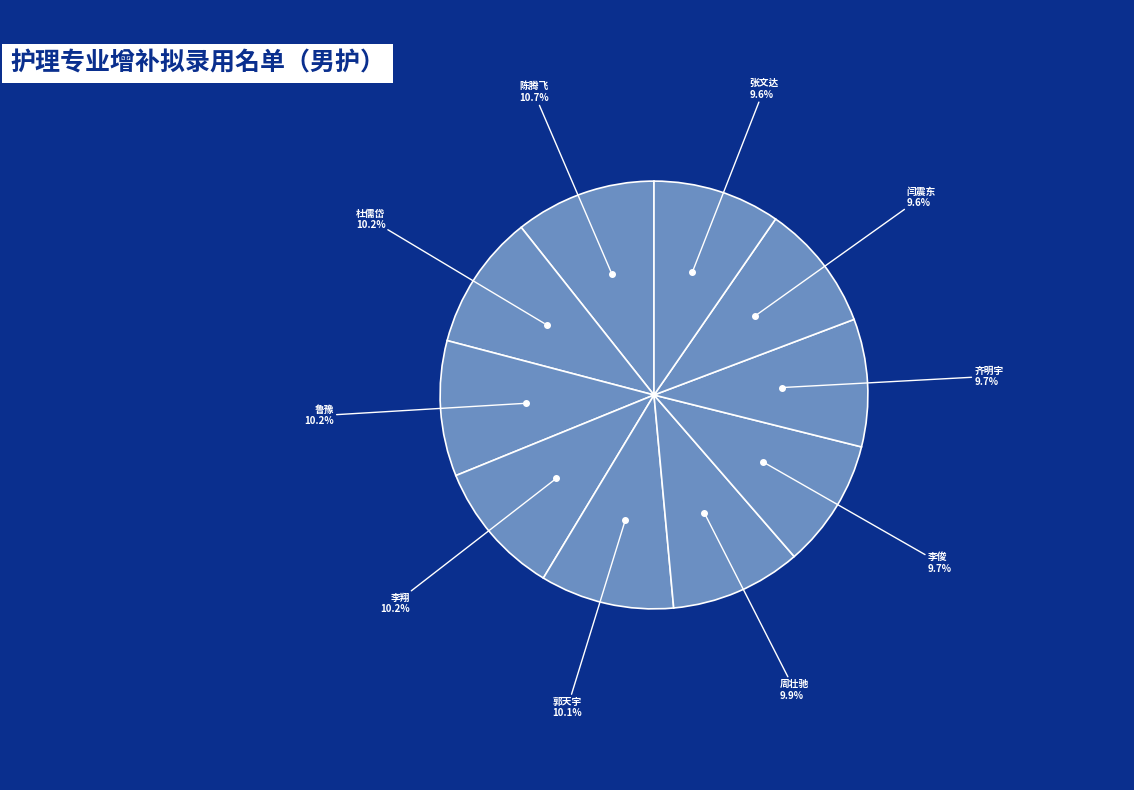

Count the number of slices in the pie.

10